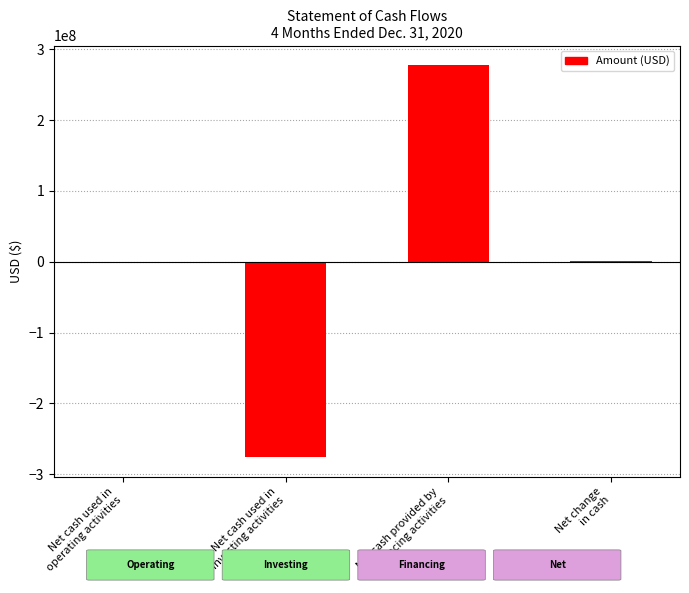

What is the approximate value at Net cash used in
investing activities, to the nearest 10?

-276000000